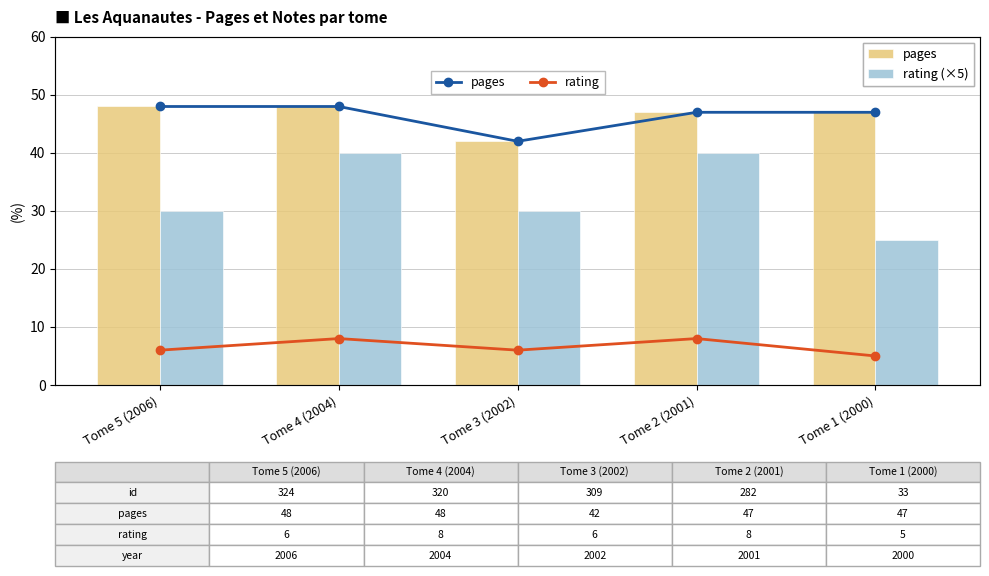

Where does the pages series first go above 47?

Tome 5 (2006)